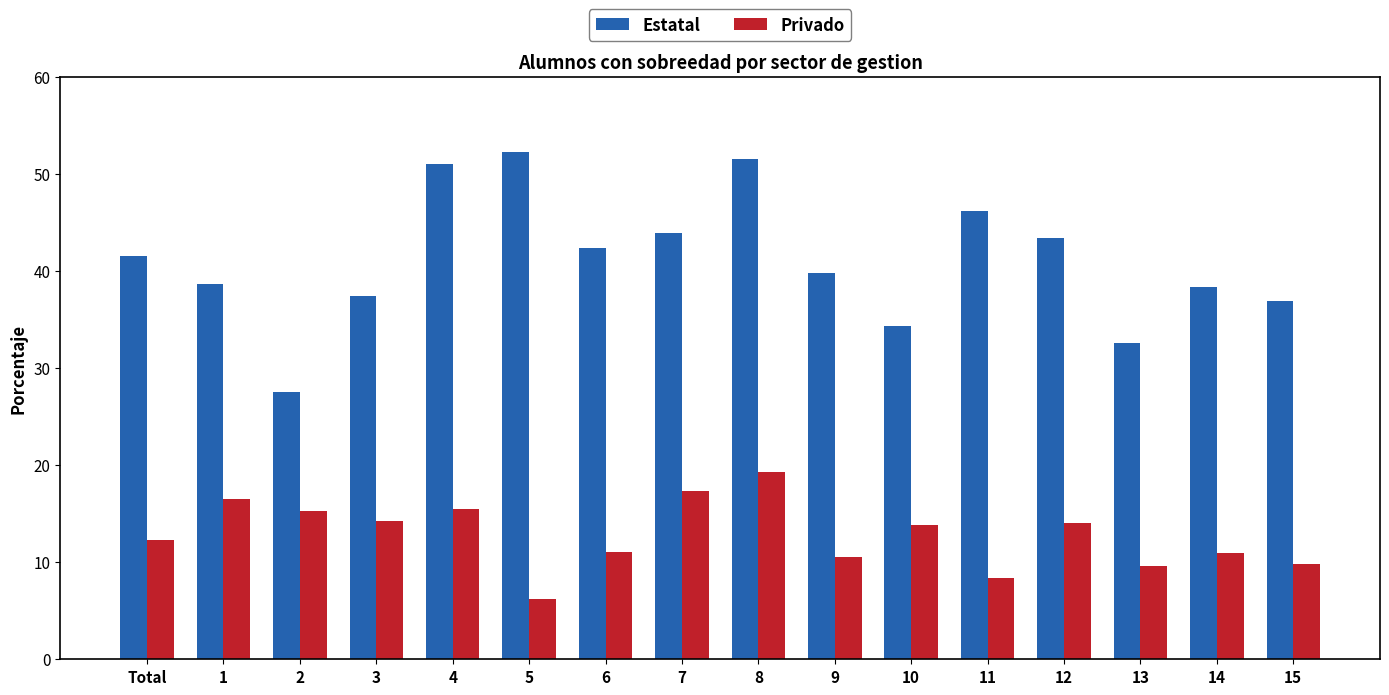

How many groups of bars are there?

16